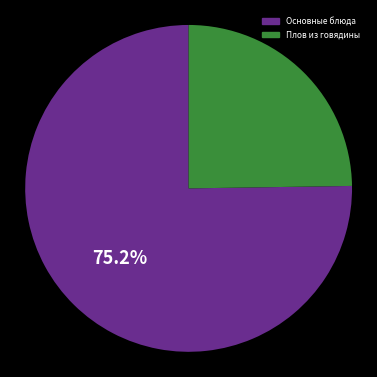

Does any single category account for the majority?

Yes